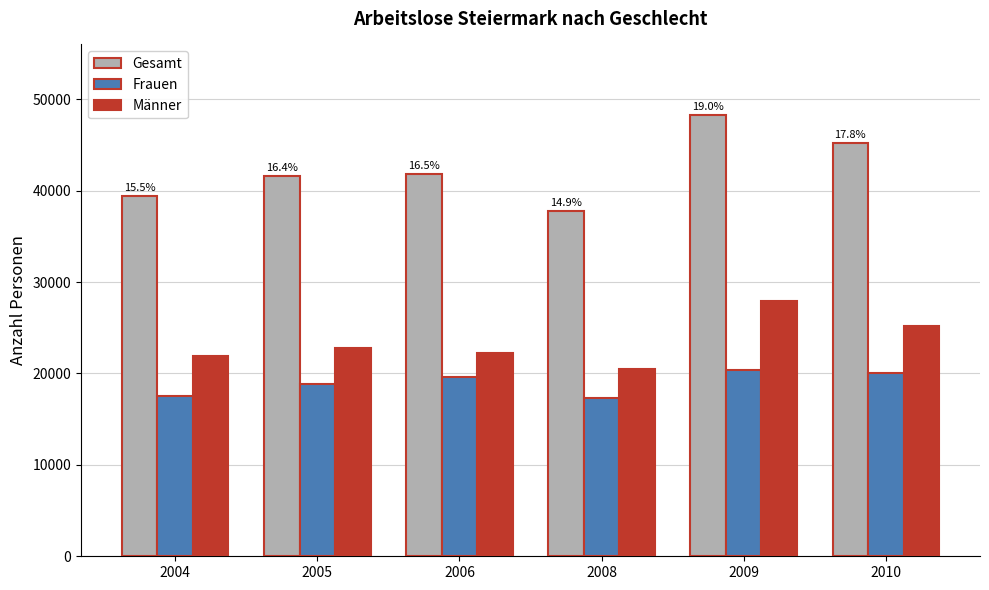

What is the difference between the Gesamt values at 2008 and 2005?

3869